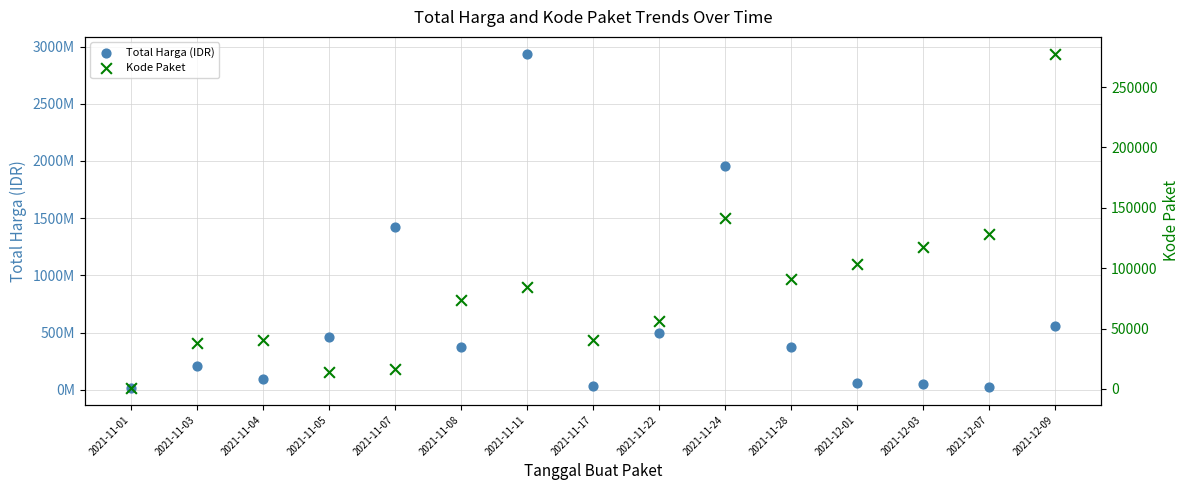

Is the value of Total Harga (IDR) at 2021-12-01 greater than the value of Kode Paket at 2021-12-09?

Yes